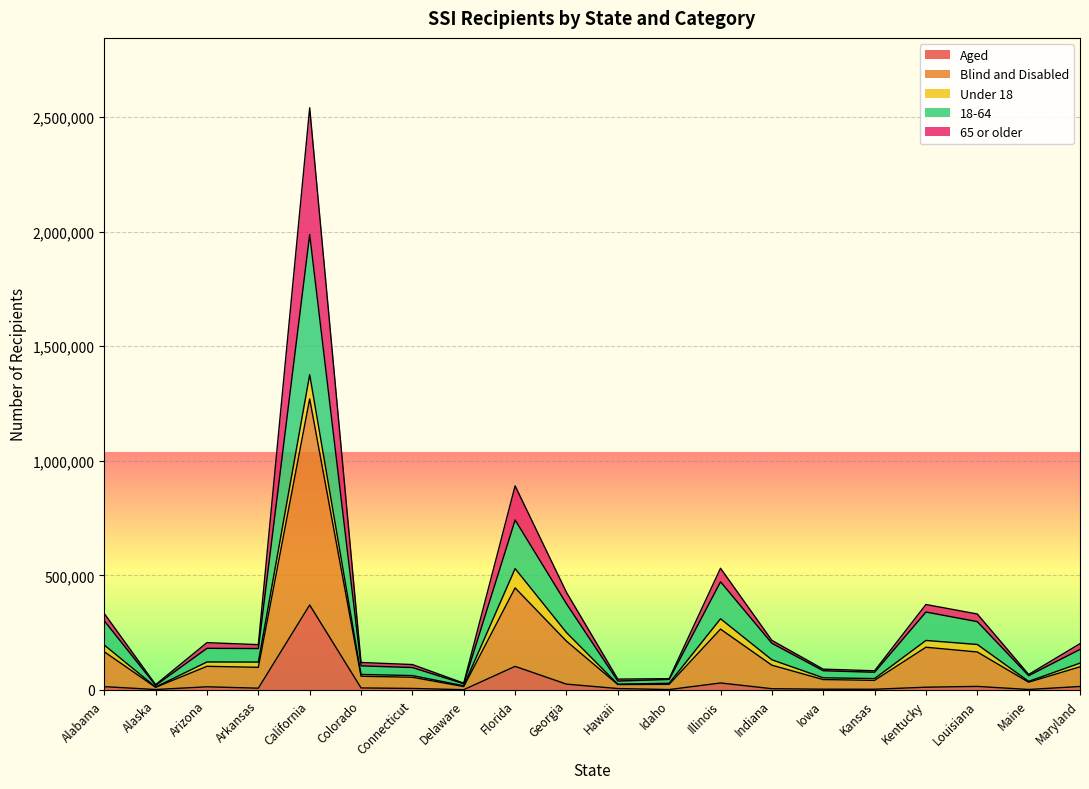

What is the lowest value of the Aged series?

1281